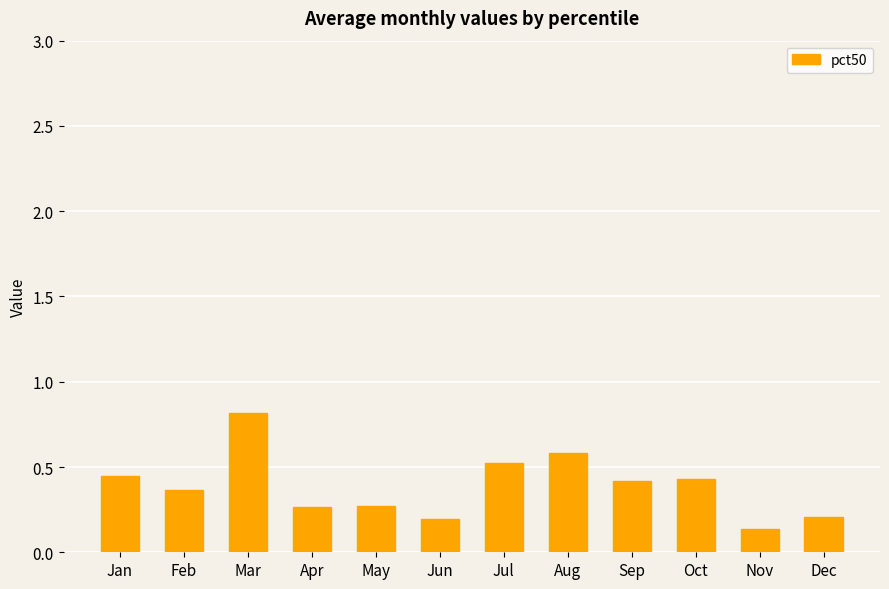

Does the chart contain stacked bars?

No